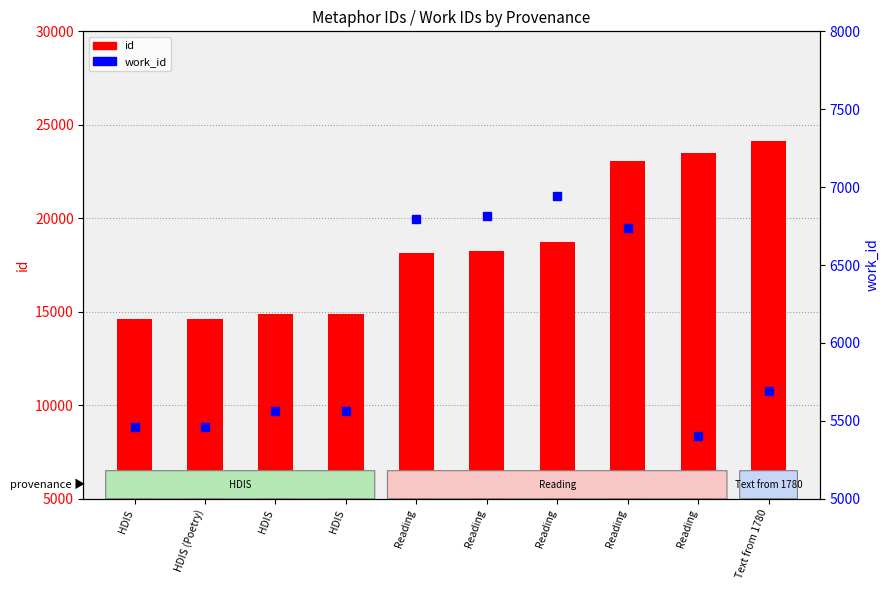

List the labels in order of work_id value, smallest first.

Reading, HDIS, HDIS (Poetry), HDIS, HDIS, Text from 1780, Reading, Reading, Reading, Reading